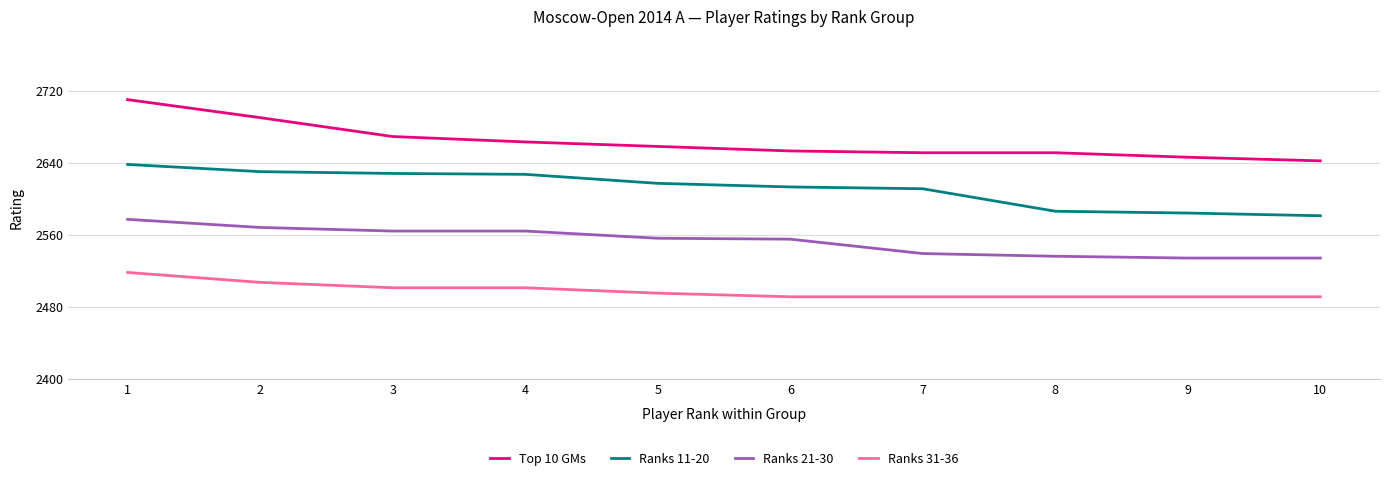

Which series changed the most between 5 and 9?

Ranks 11-20